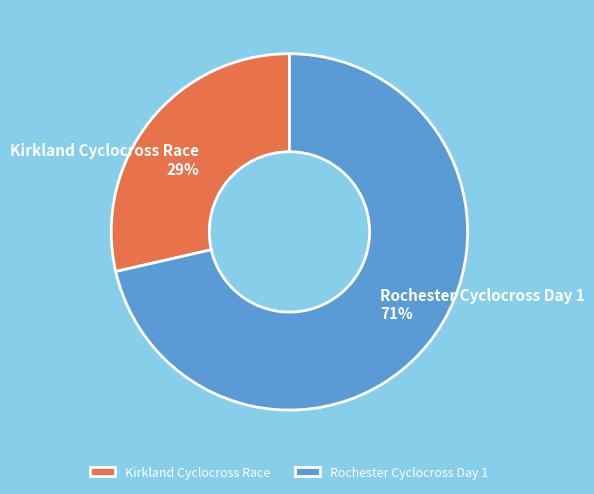

The Kirkland Cyclocross Race slice represents 29% of the pie. True or false?

True